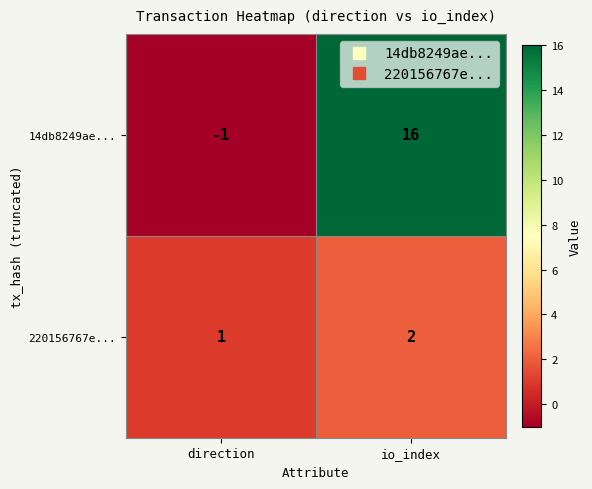

Is it true that 14db8249ae... equals 11 at io_index?

False